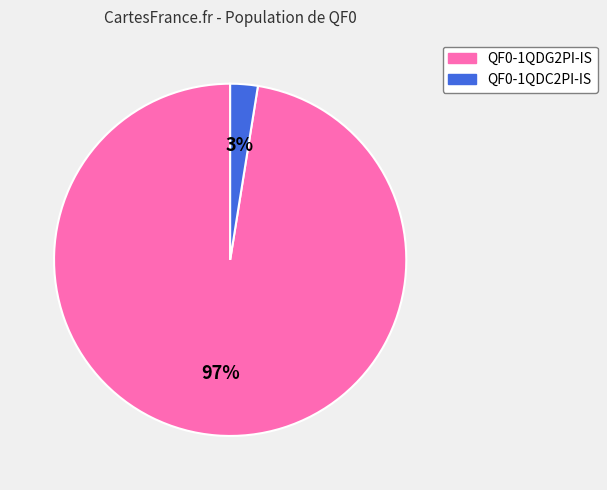

How many slices are in this pie chart?

2